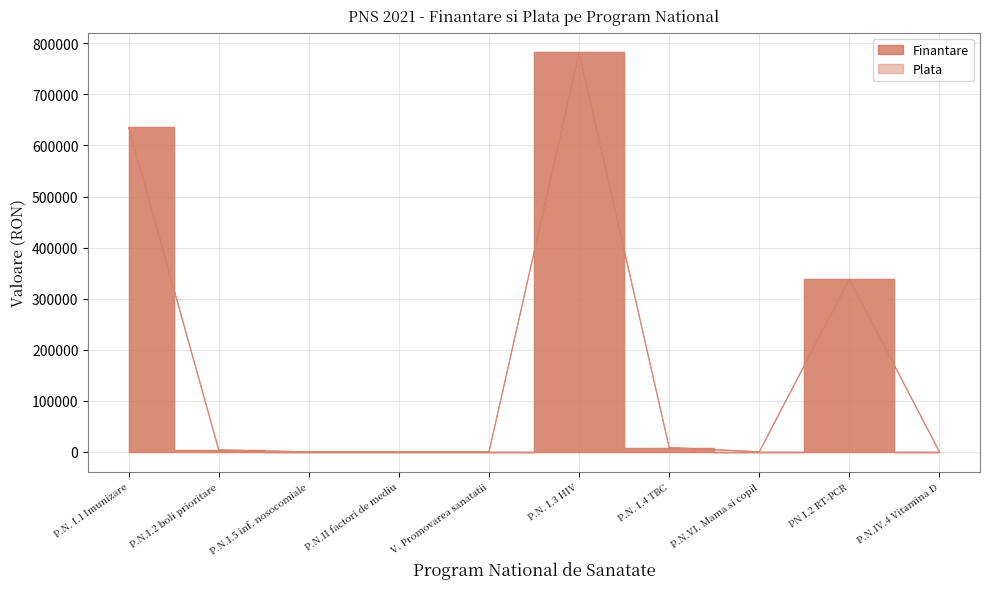

Which series has the largest range (max minus min)?

Finantare